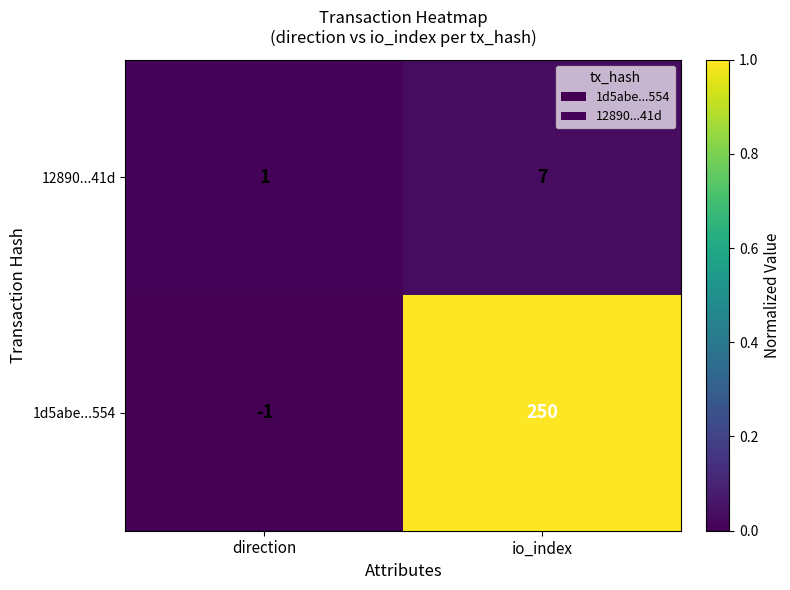

Which series has the widest spread of values?

1d5abe...554